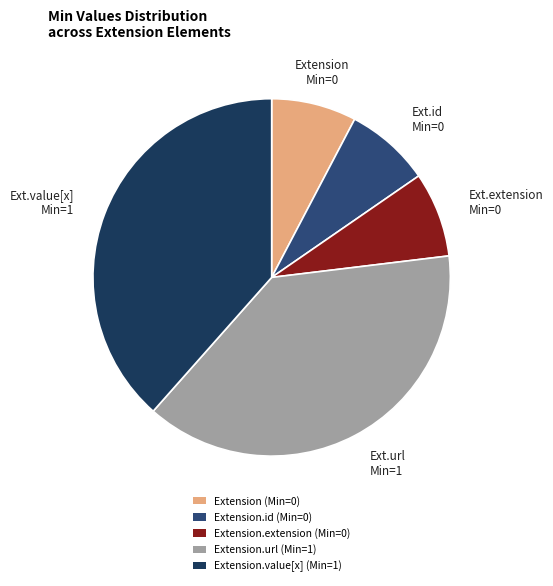

Count the number of slices in the pie.

5